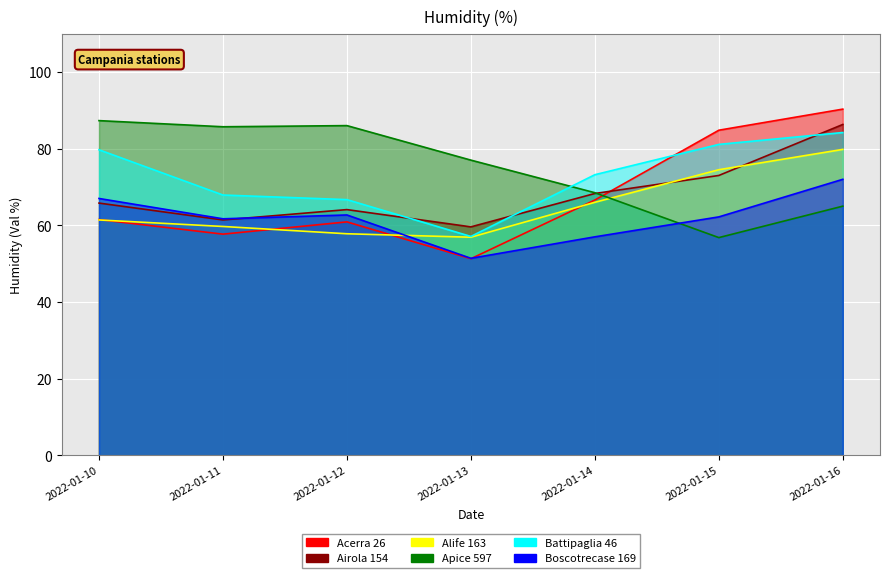

Is the value of Acerra 26 at 2022-01-10 greater than the value of Airola 154 at 2022-01-16?

No